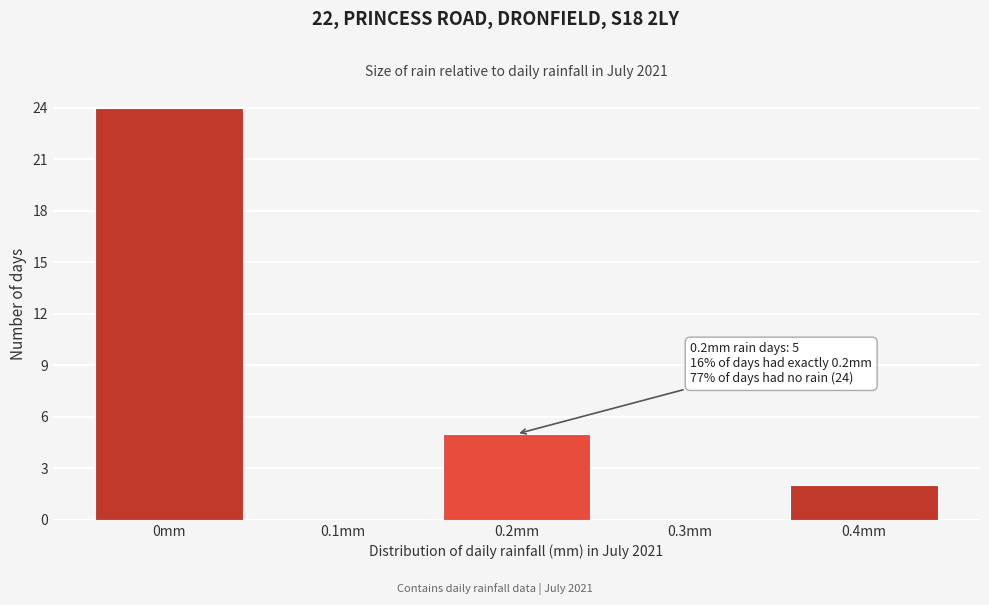

Reading left to right, transcribe all the data shown in this chart.

0mm=24	0.1mm=0	0.2mm=5	0.3mm=0	0.4mm=2